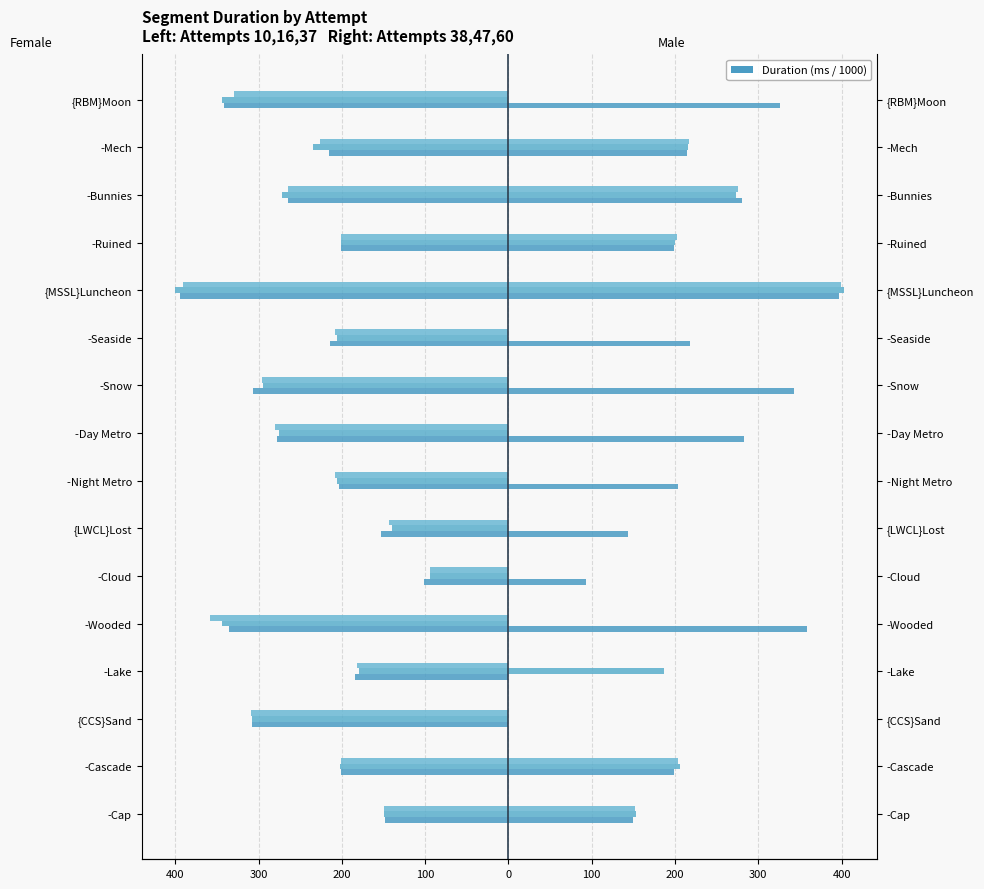

The value of Attempt #38's Duration (ms) at -Day Metro is 282.7. True or false?

True